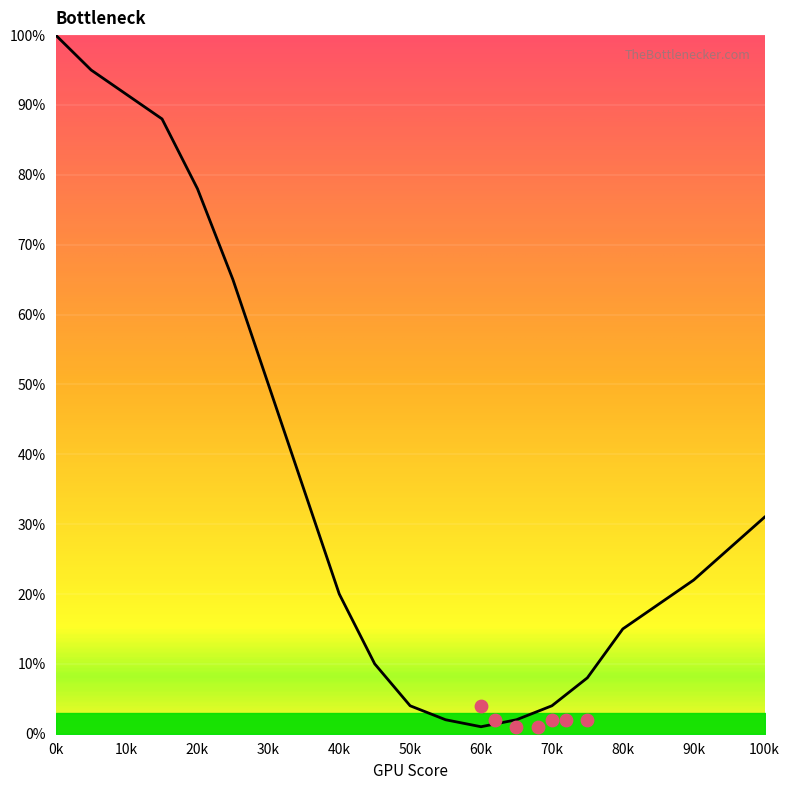

What is the change in value from 15 to 25?

-23